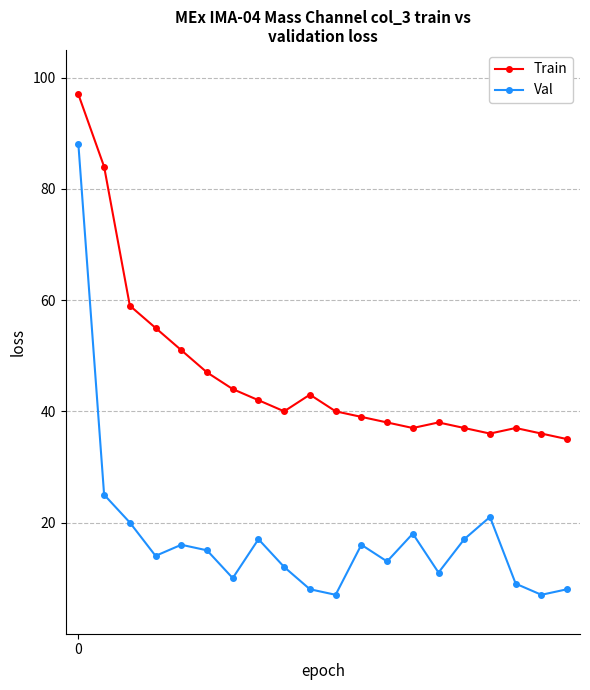

Which series has the largest total across all categories?

Train